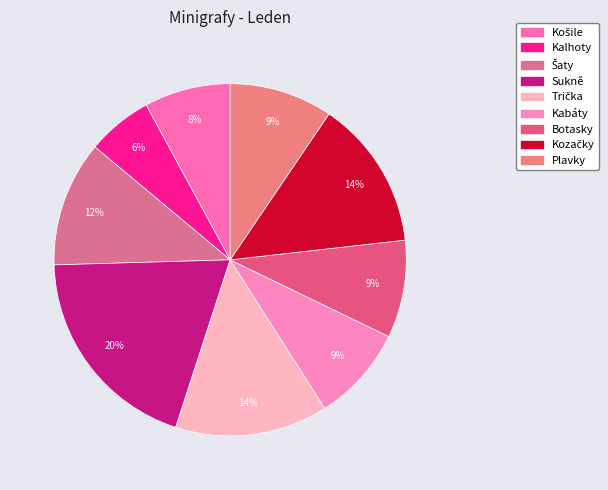

Count the number of slices in the pie.

9